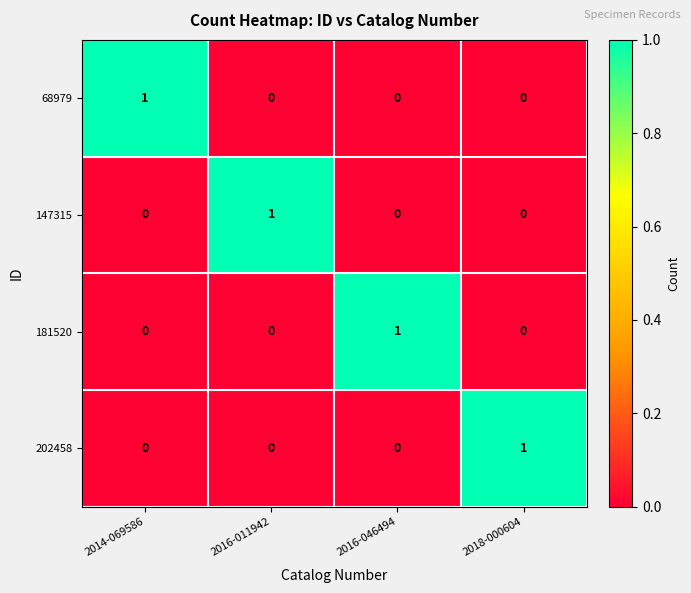

True or false: 68979 has a value of 0 at 2018-000604.

True